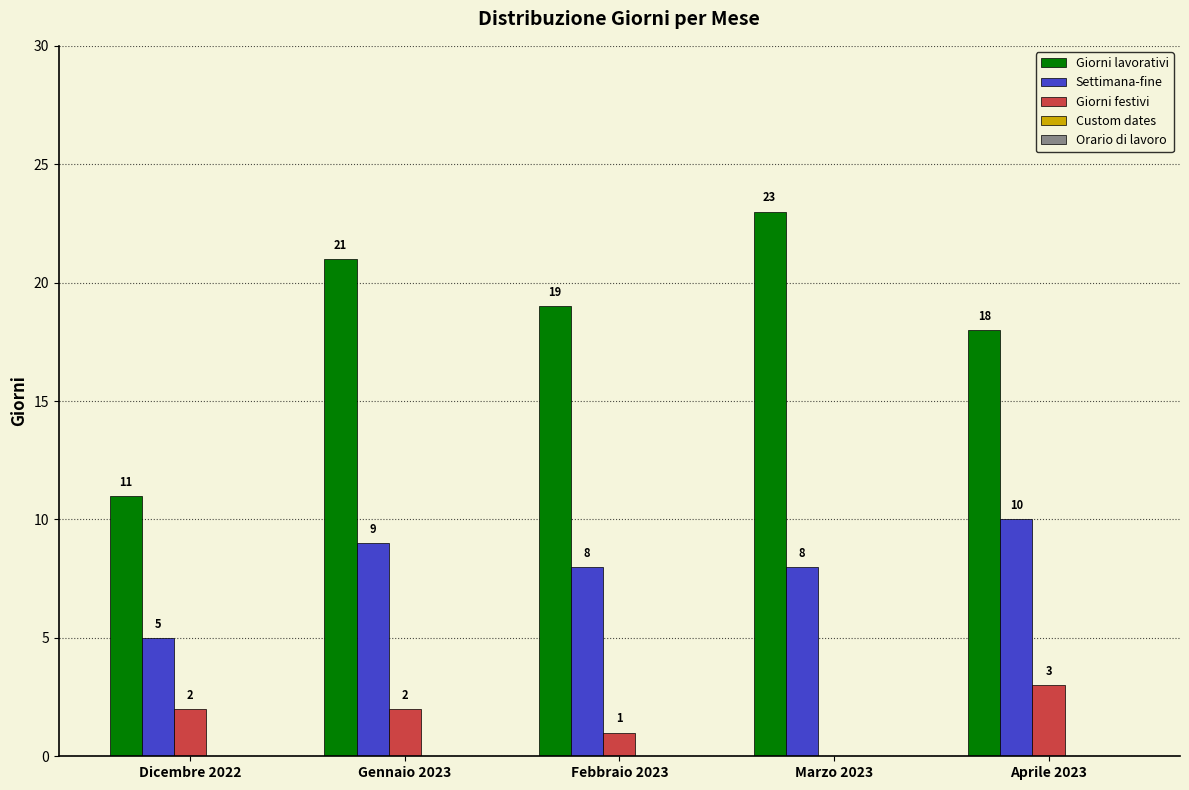

Which series has the largest total across all categories?

Giorni lavorativi